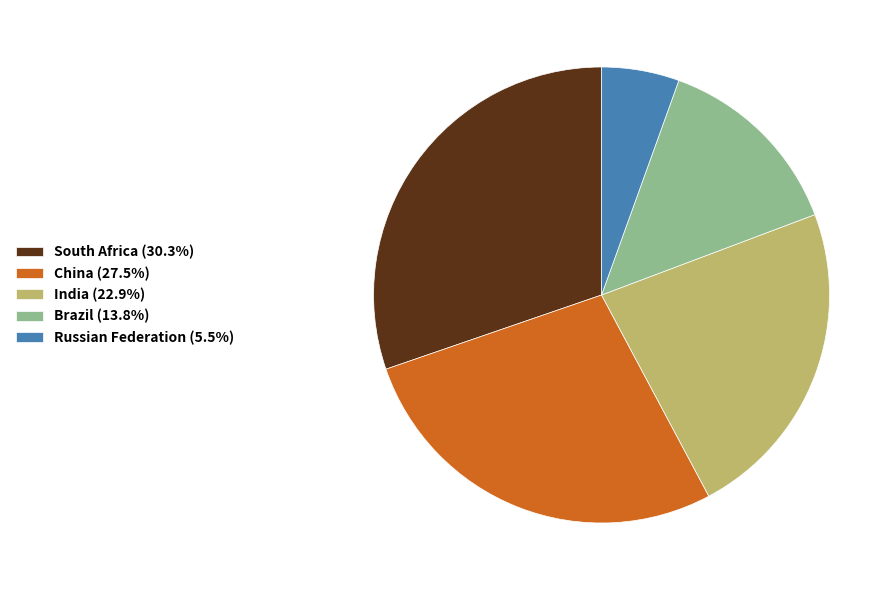

Which slice is the smallest?

Russian Federation